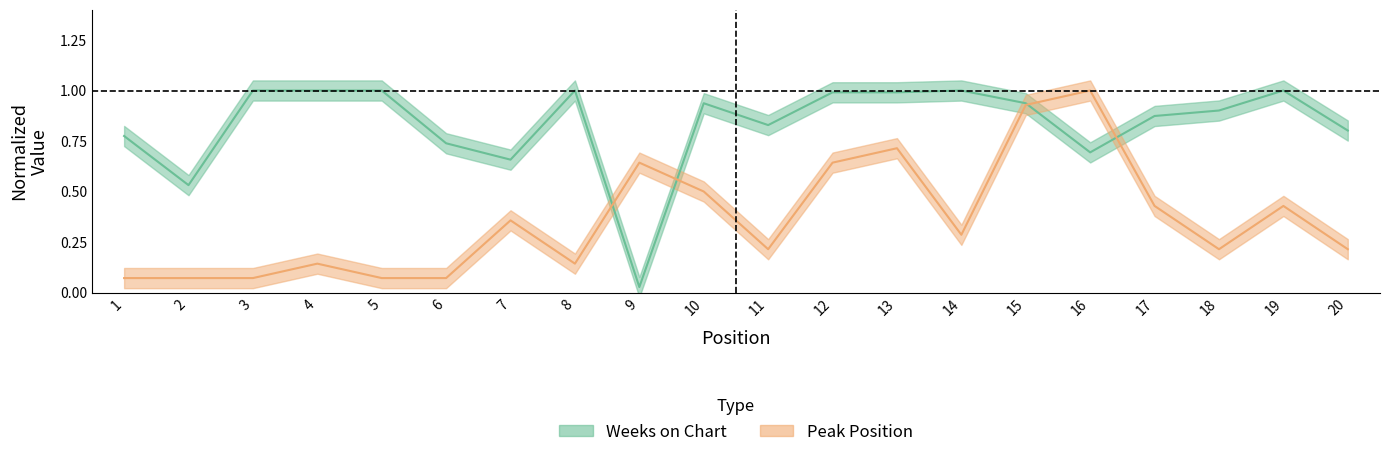

At which label is Peak Position closest to 0?

1